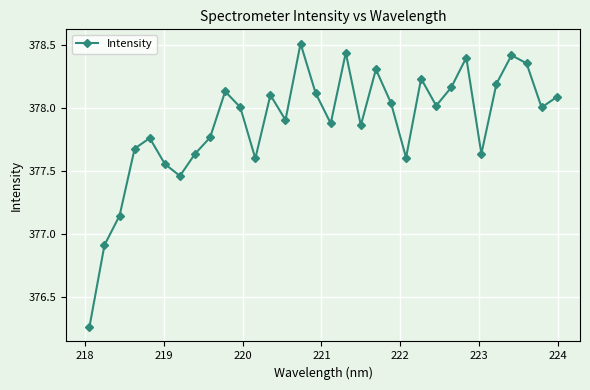

What is the difference between the second highest and minimum values?

2.2